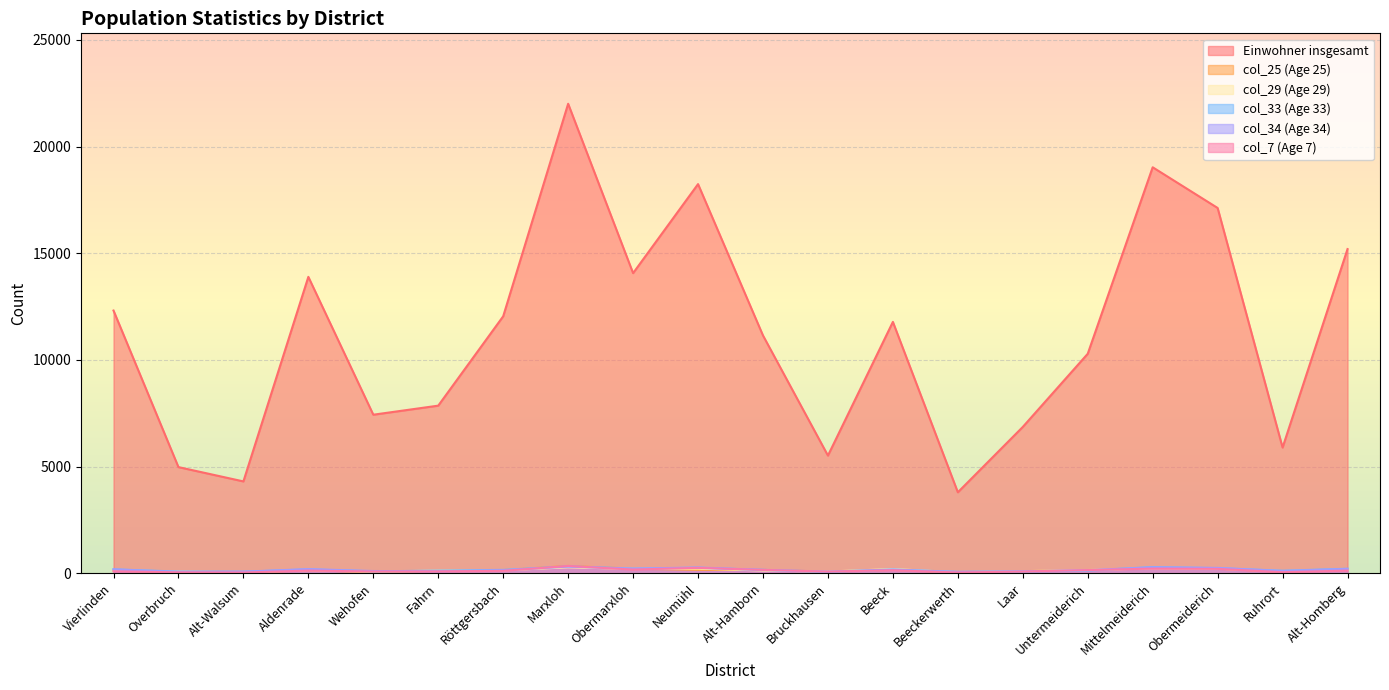

What is the total value across all series at Röttgersbach?

12761